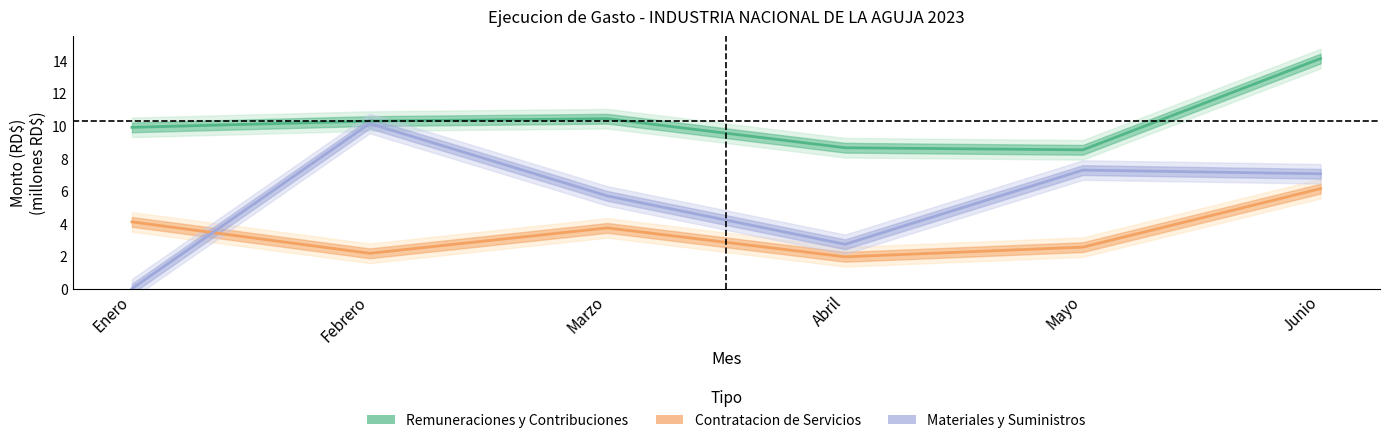

What is the label of the 5th point from the left?

Mayo